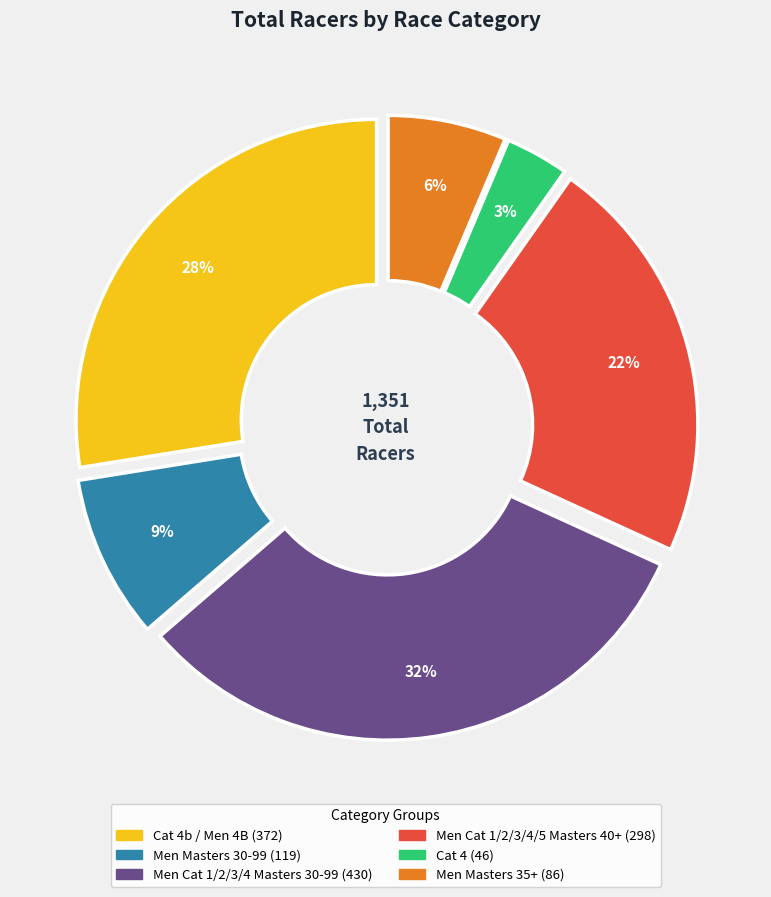

Does any single category account for the majority?

No